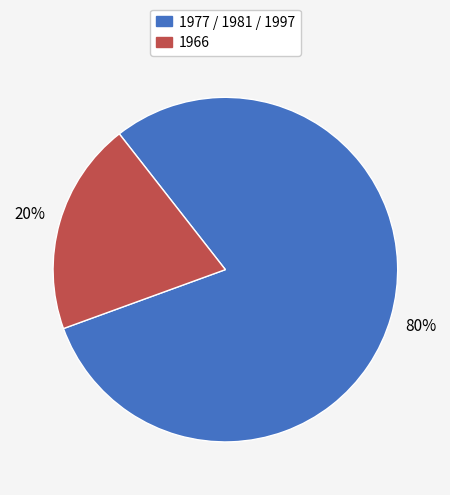

Is there a majority slice in this chart?

Yes